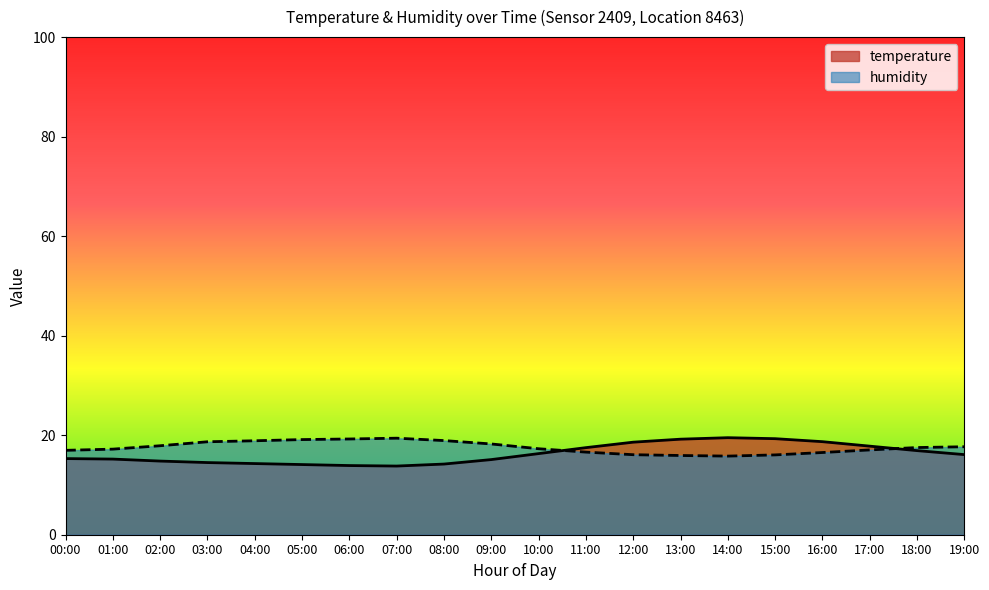

What is the minimum value for humidity?

15.8